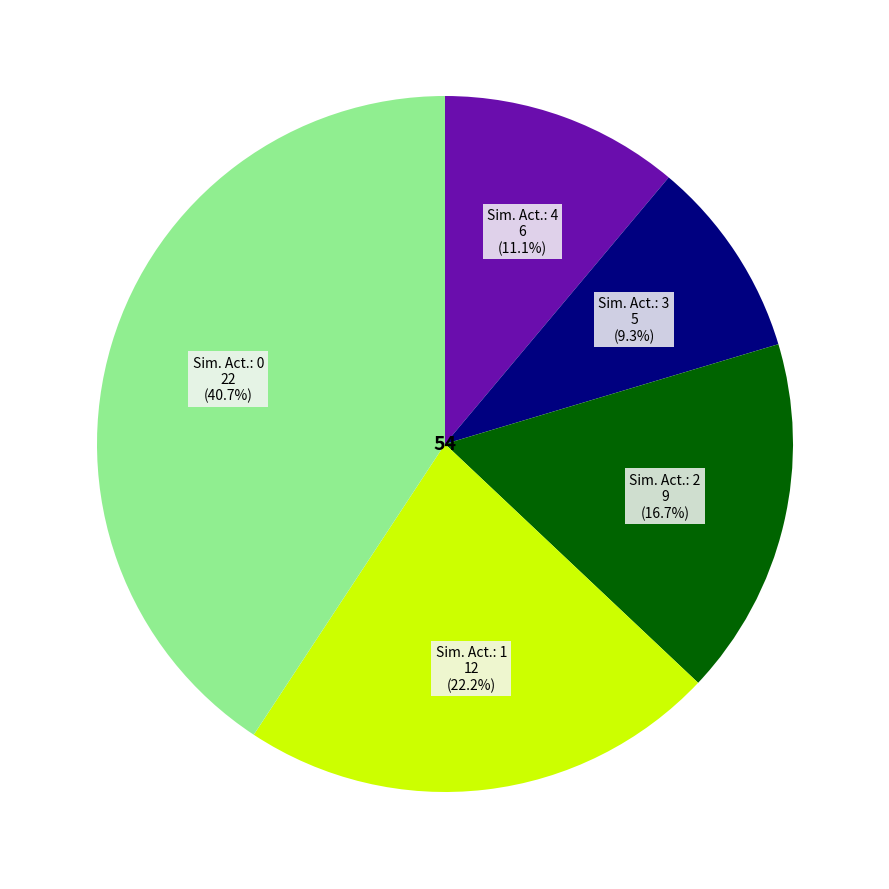

Does any single category account for the majority?

No